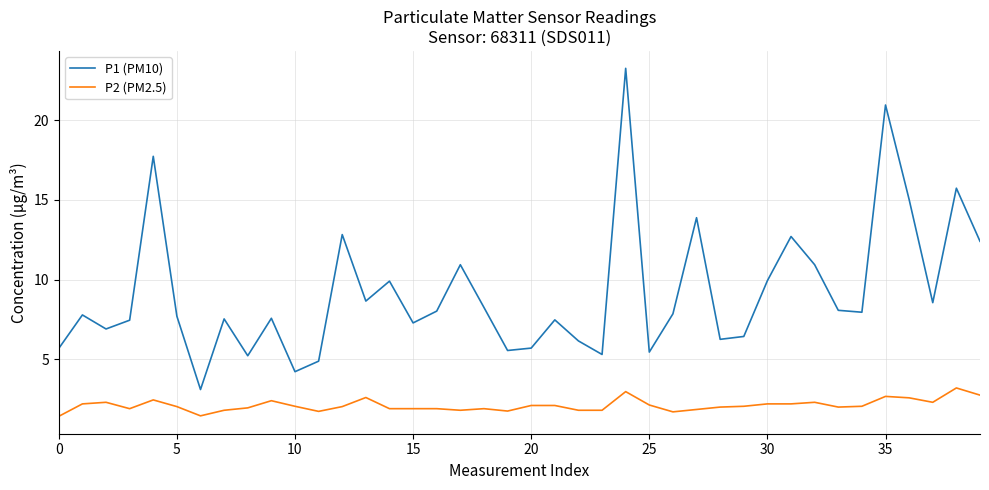

True or false: P2 (PM2.5) and P1 (PM10) intersect in this chart.

False